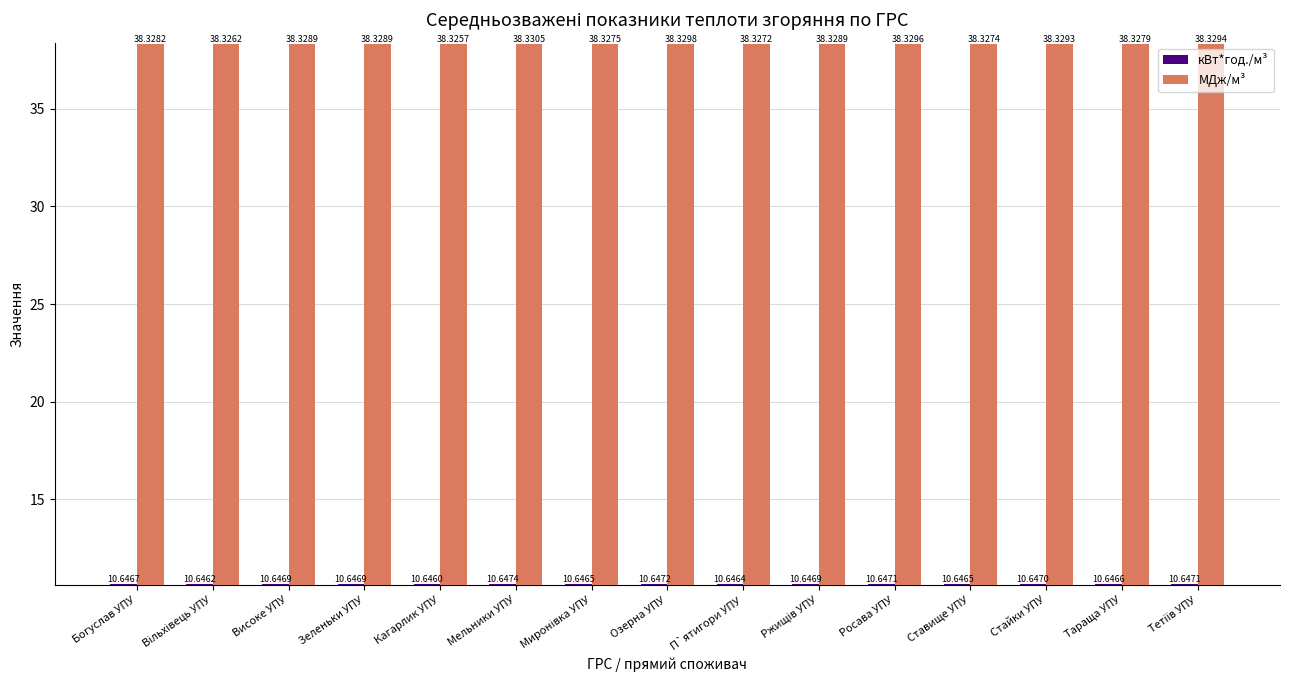

What is the label of the 6th bar from the left?

Мельники УПУ